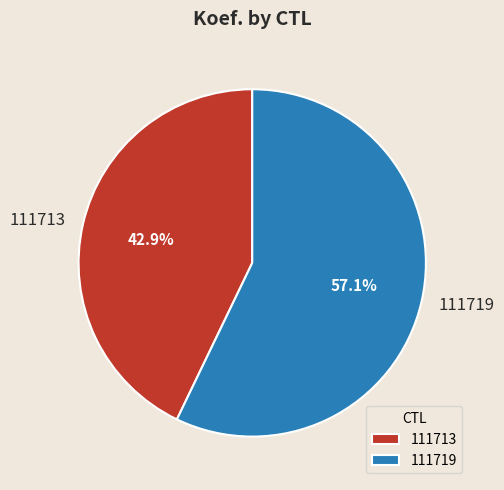

Combined, what portion of the pie is 111713 and 111719?

100.0%